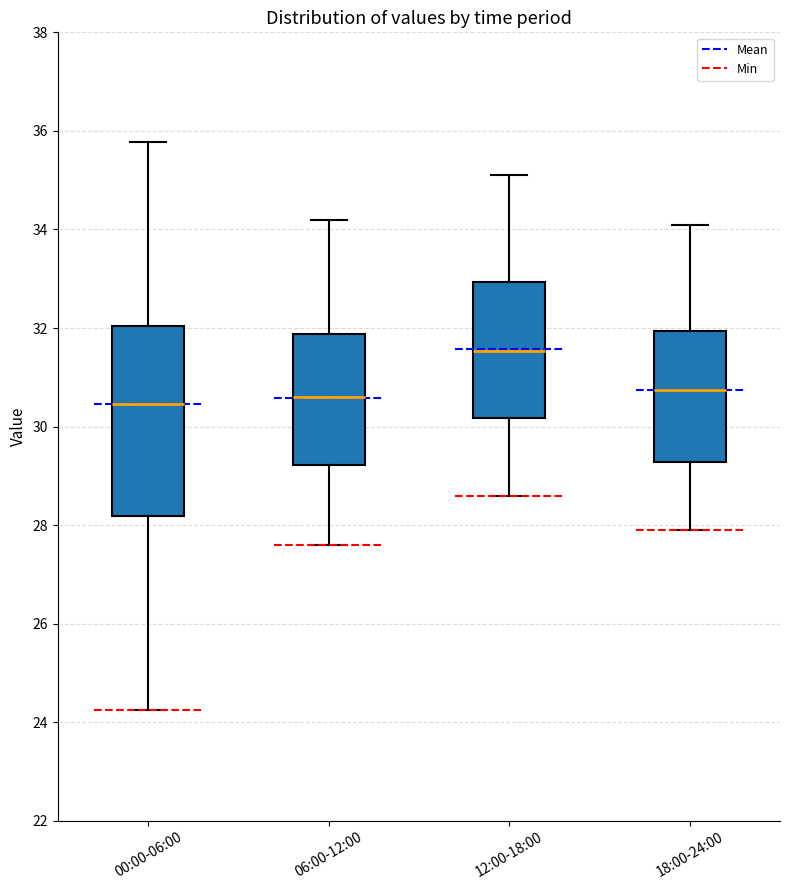

Reading left to right, read every box against the y-axis: the position of its median line, the range the box covers, and the ends of its whiskers. The values are not printed on the chart, so give them approximately, as read against the axis.

00:00-06:00: median 30.4, box 28.2 to 32.0, whiskers 24.2 to 35.8
06:00-12:00: median 30.6, box 29.2 to 31.8, whiskers 27.6 to 34.2
12:00-18:00: median 31.6, box 30.2 to 33.0, whiskers 28.6 to 35.2
18:00-24:00: median 30.8, box 29.2 to 32.0, whiskers 28.0 to 34.2